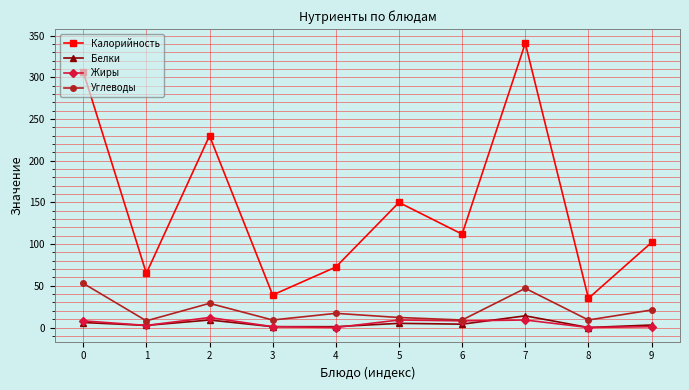

What is the greatest value displayed?

341.0